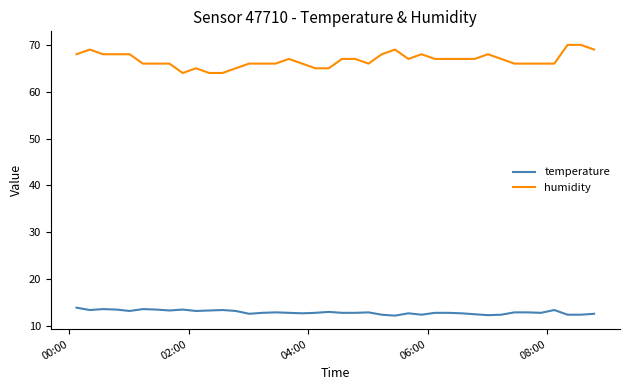

What is the average value of the temperature series?

12.9